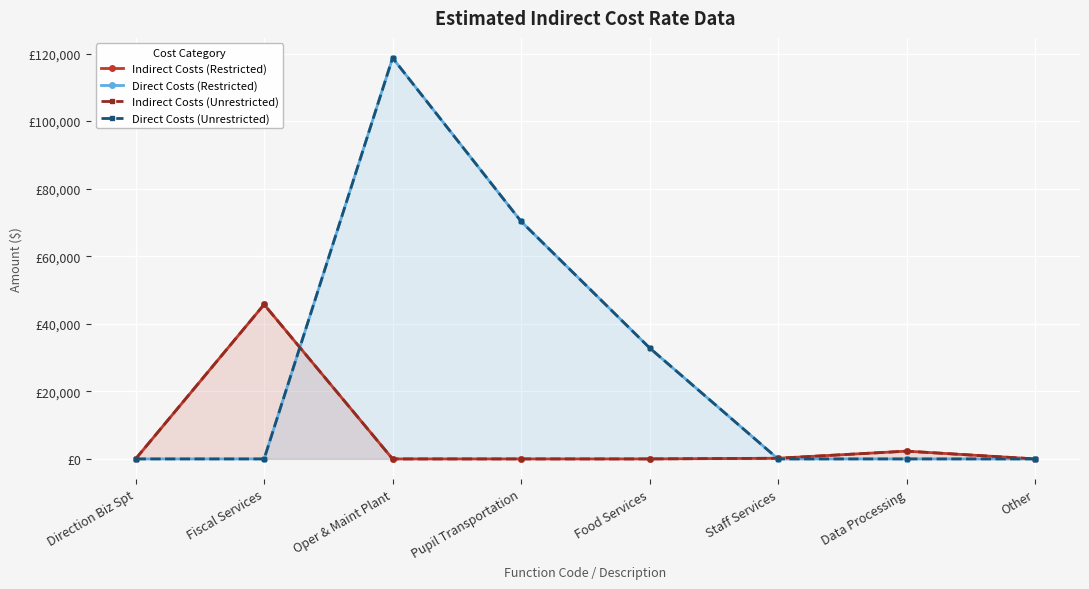

What is the difference between the maximum and second lowest values in the Indirect Costs (Restricted) series?

45724